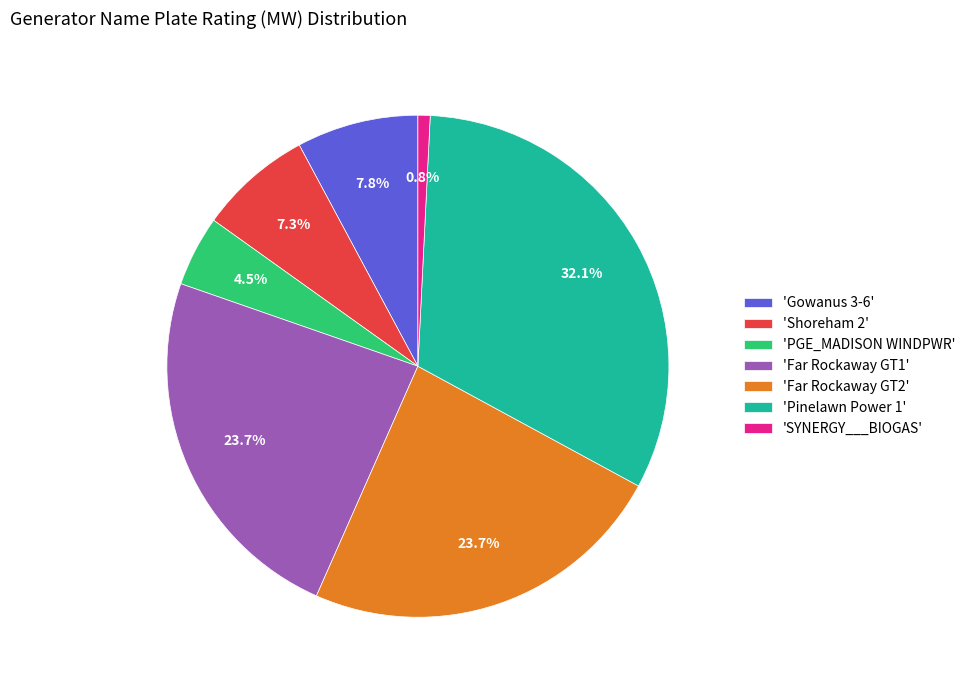

How many slices are in this pie chart?

7